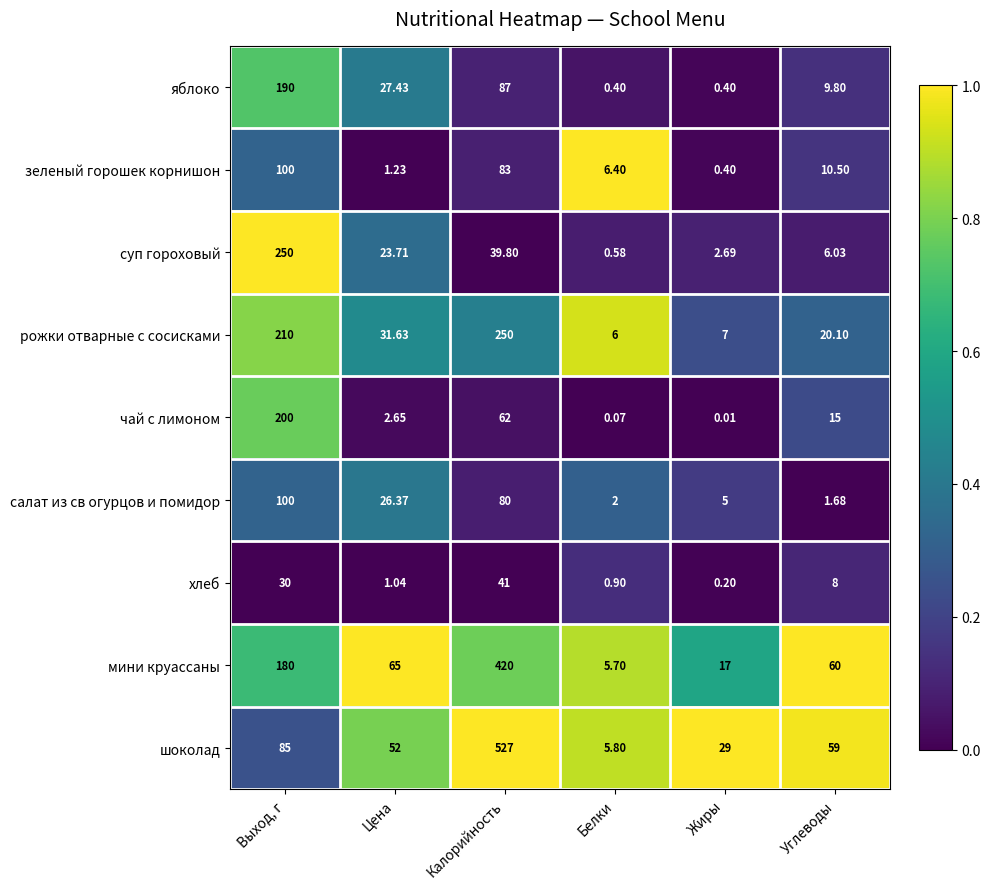

How many distinct data groups are displayed?

9